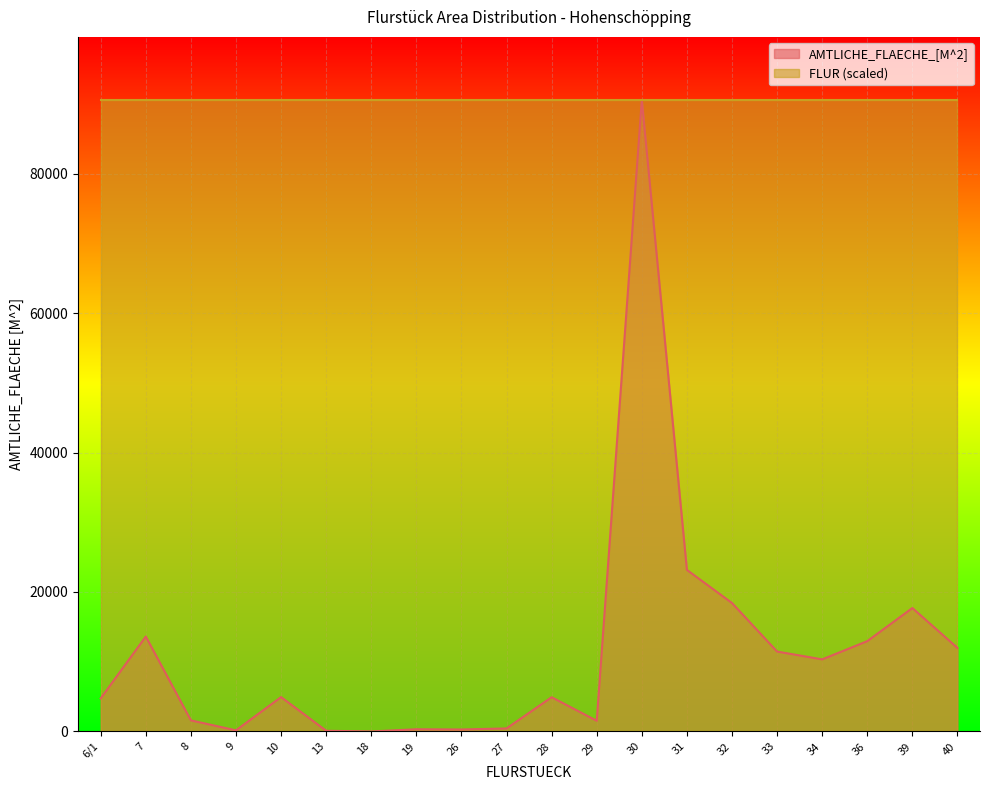

Which has a higher value, 36 or 13?

36